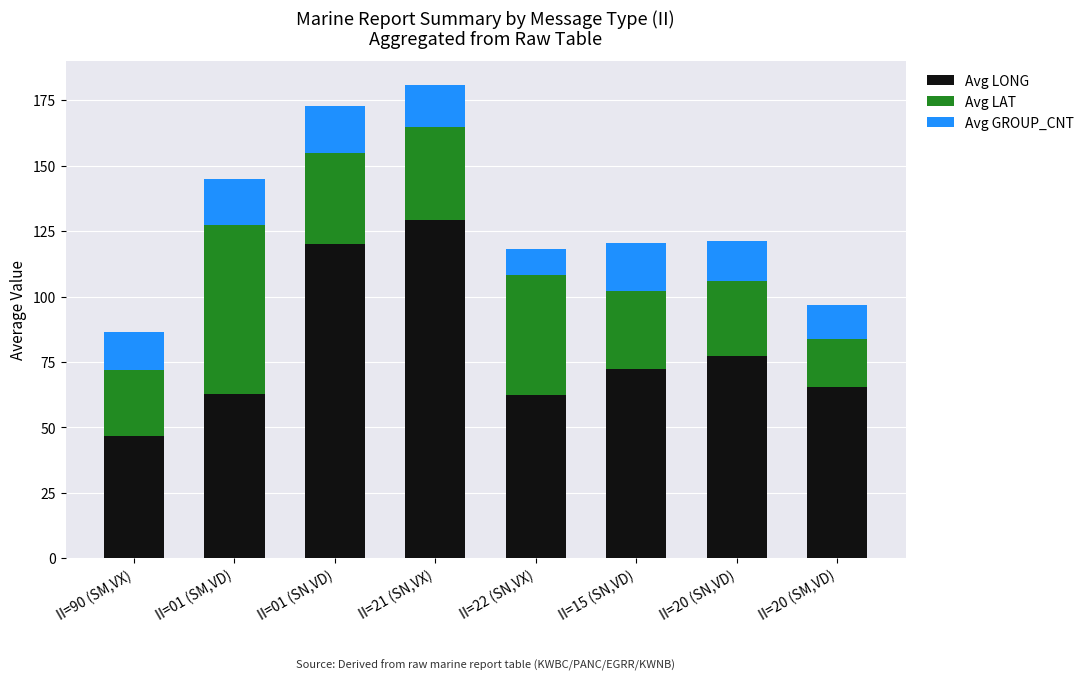

What is the sum of the Avg LONG values at II=90 (SM,VX) and II=15 (SN,VD)?

119.1